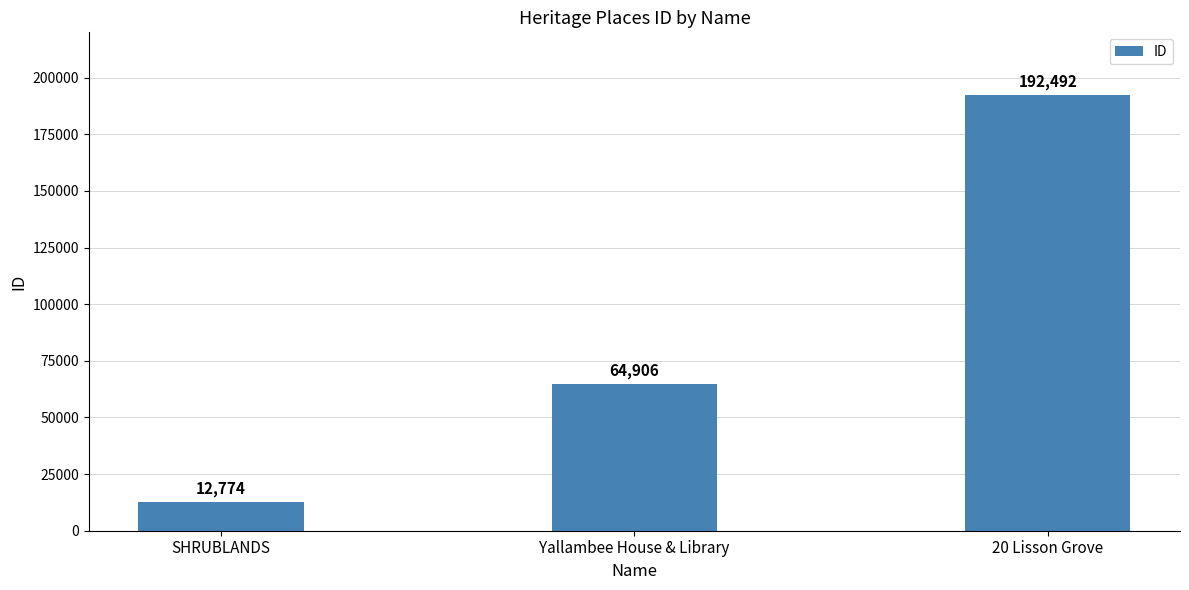

Are the bars horizontal?

No